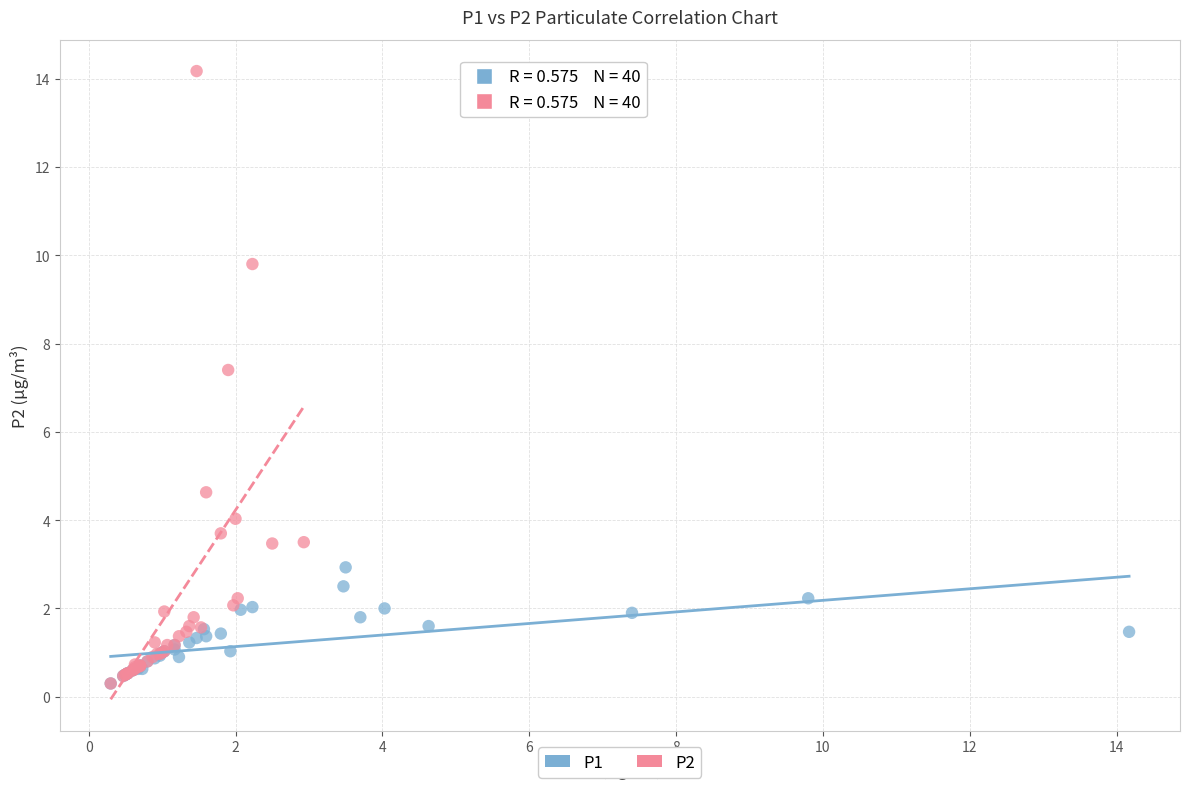

Which series reaches the maximum Y coordinate?

P2